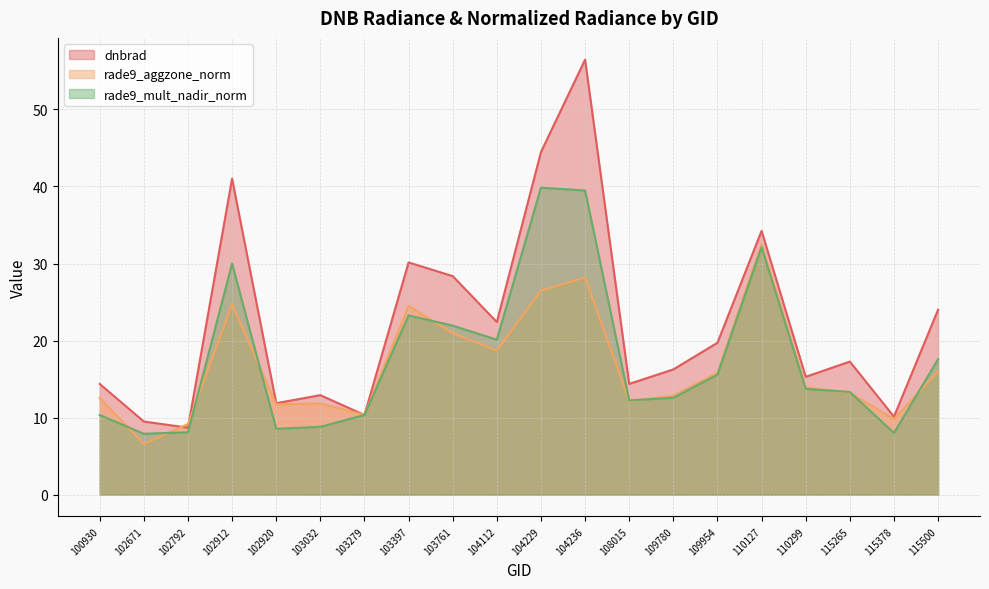

How many interior local valleys does the rade9_mult_nadir_norm series have?

5